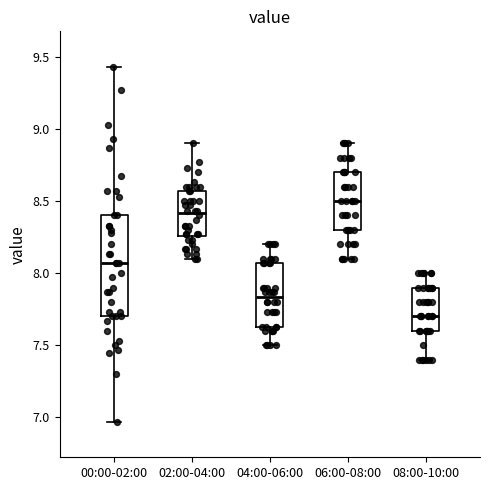

Comparing the boxes themselves (not the whiskers), which one is the tallest?

00:00-02:00